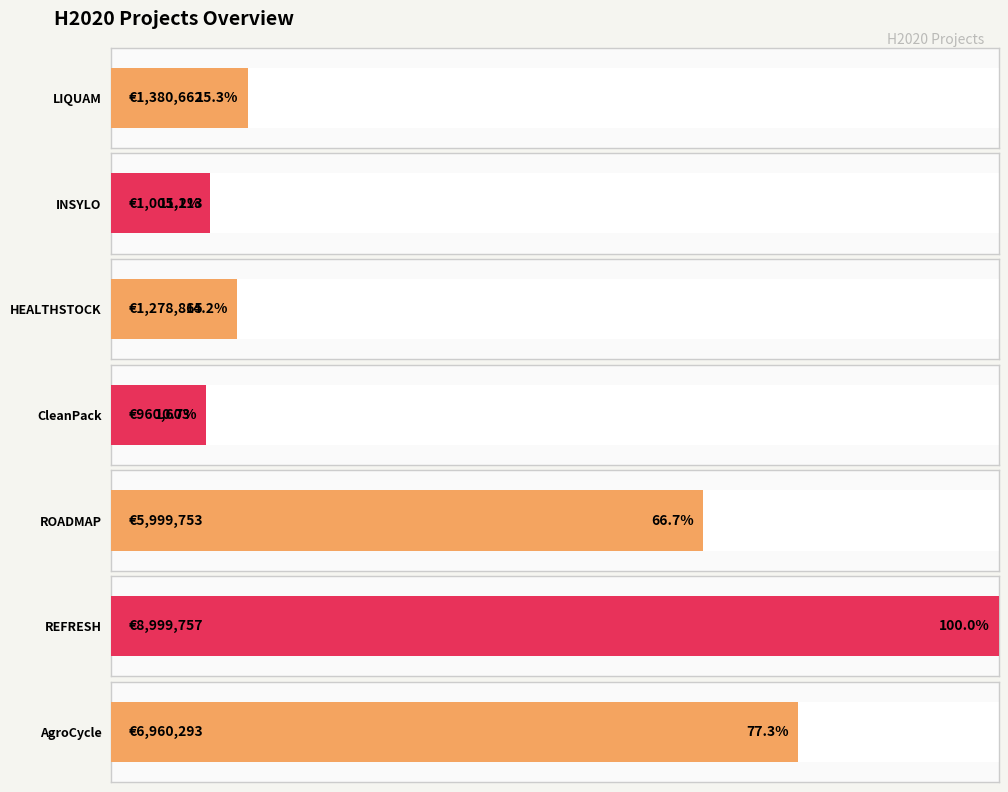

How many data points are less than 1380662?

3